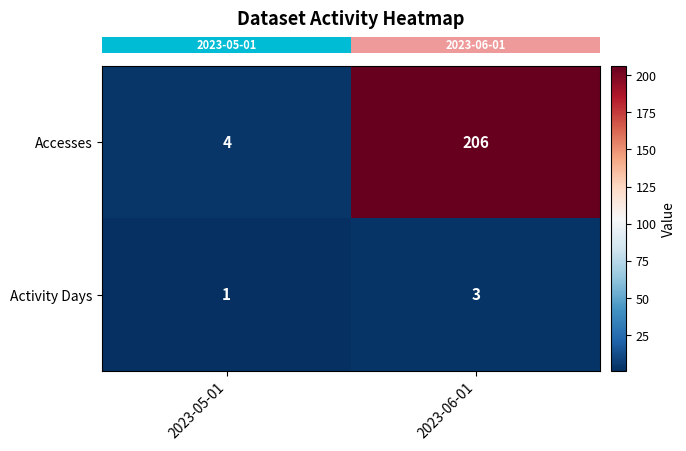

Rank the series at 2023-06-01 from lowest to highest value.

Activity Days, Accesses